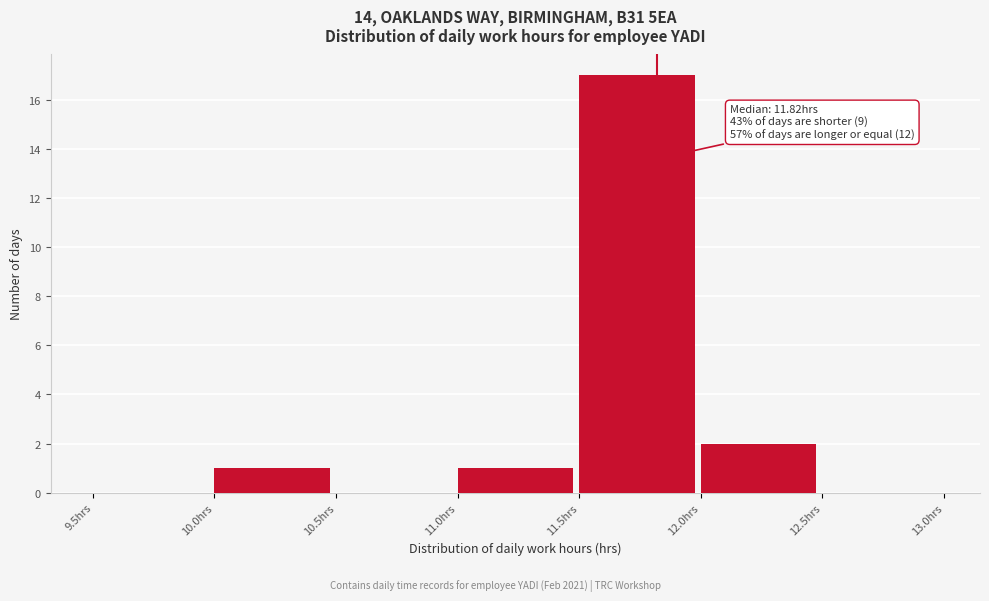

Over which range of the x-axis is the bar tallest?

11.5 to 12.0